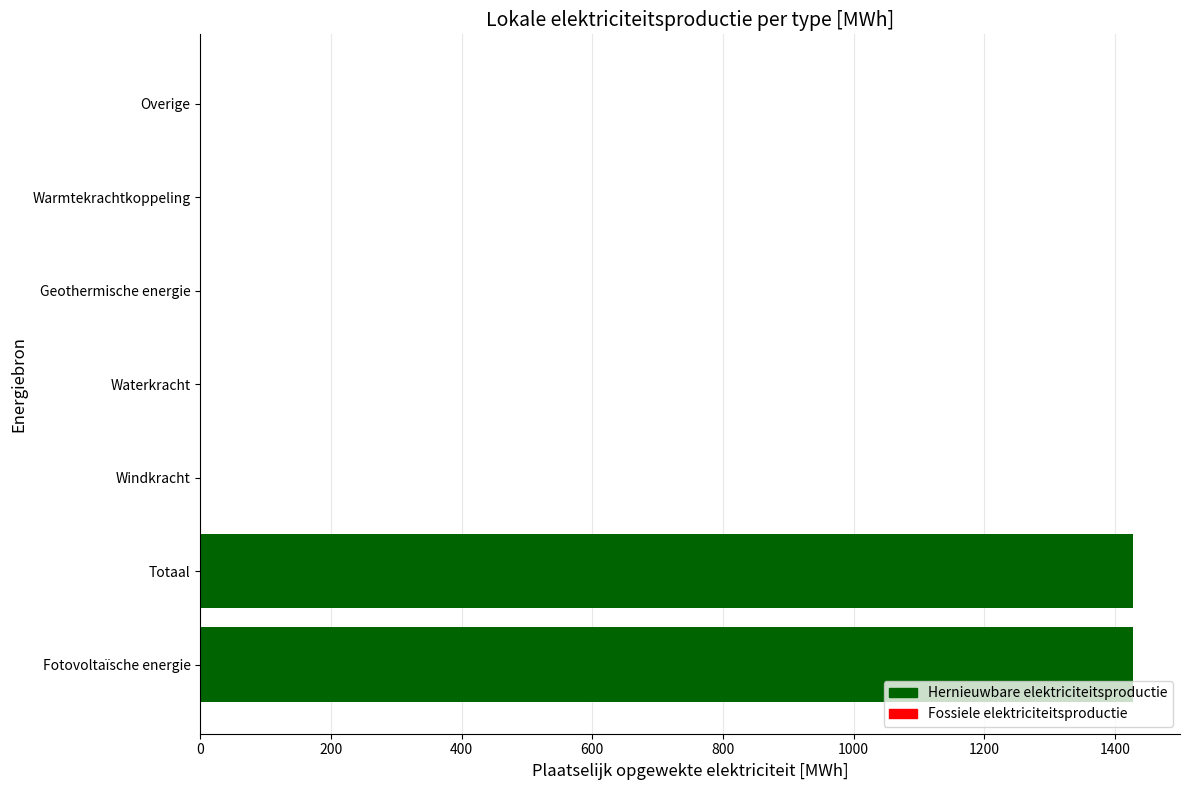

The chart shows a value of -984.3 at Warmtekrachtkoppeling. True or false?

False